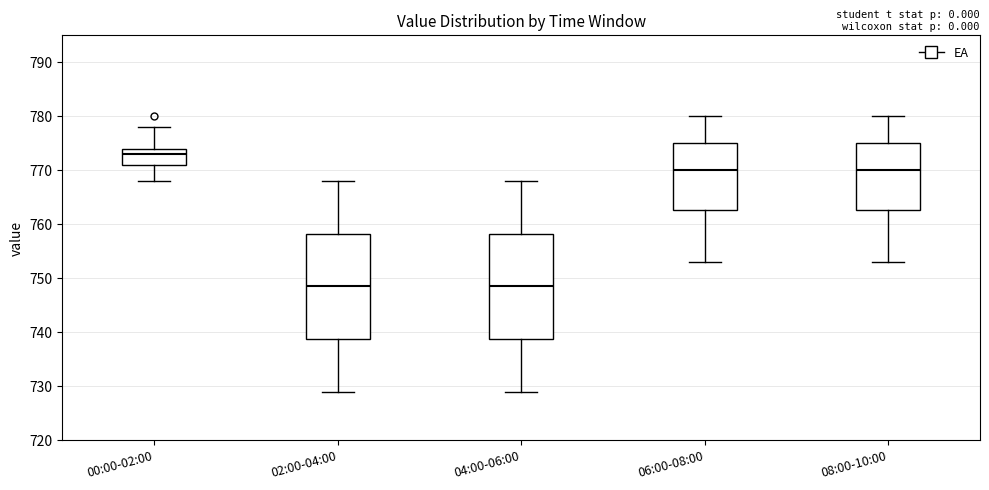

Reading left to right, transcribe this box plot: for each box, give where its median line is, the range the box spans, and where its two whiskers end, as read against the y-axis. The values are not printed on the chart, so give them approximately, as read against the axis.

00:00-02:00: median 773, box 771 to 774, whiskers 768 to 778
02:00-04:00: median 749, box 739 to 758, whiskers 729 to 768
04:00-06:00: median 749, box 739 to 758, whiskers 729 to 768
06:00-08:00: median 770, box 763 to 775, whiskers 753 to 780
08:00-10:00: median 770, box 763 to 775, whiskers 753 to 780